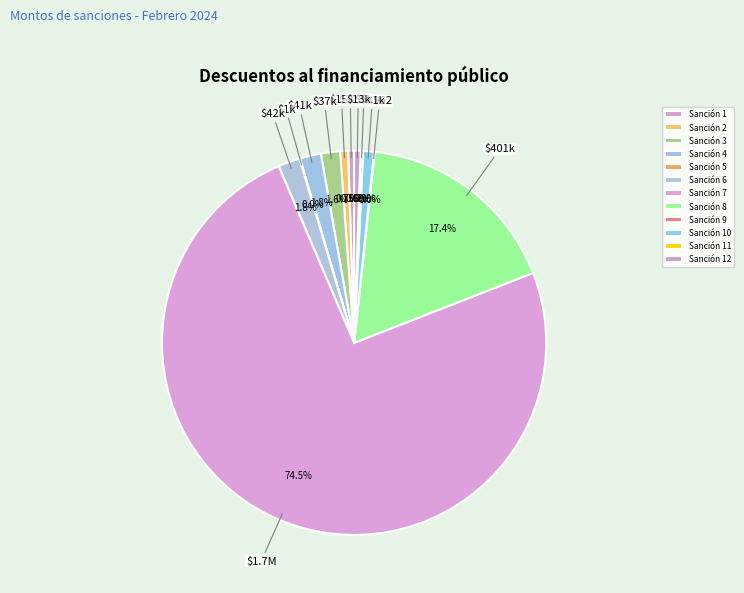

Rank the categories by value from highest to lowest.

Sanción 7, Sanción 8, Sanción 6, Sanción 4, Sanción 3, Sanción 10, Sanción 2, Sanción 12, Sanción 1, Sanción 11, Sanción 5, Sanción 9